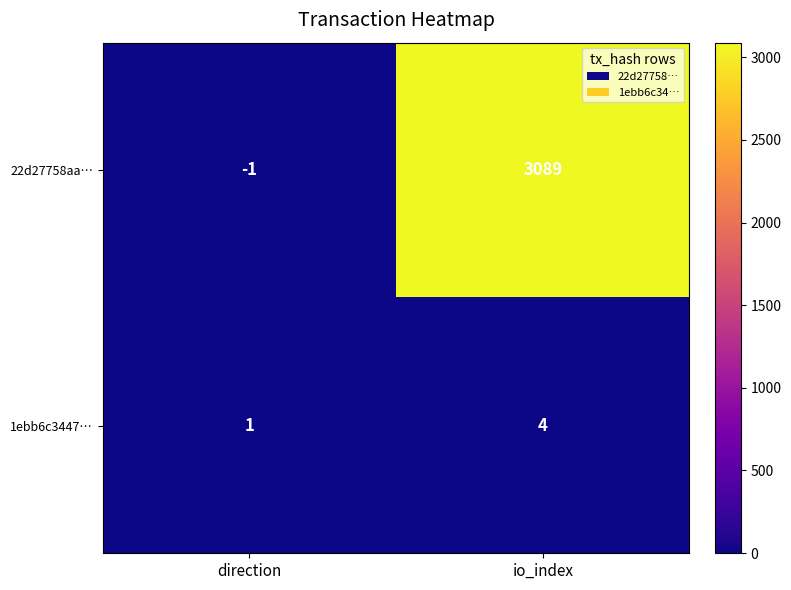

Which category has the highest value in the 22d27758aa… series?

io_index